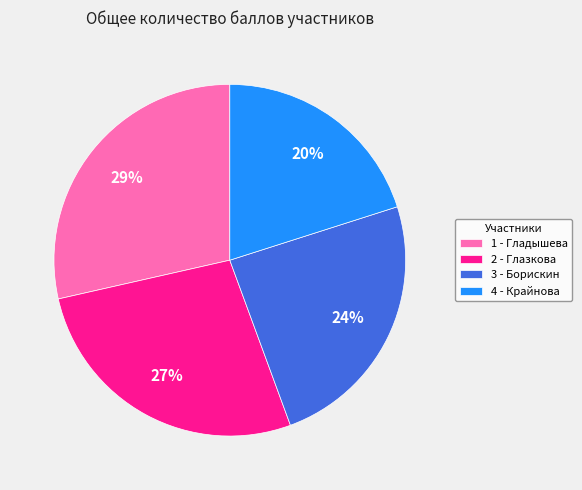

To the nearest percent, what is the average slice percentage?

25%